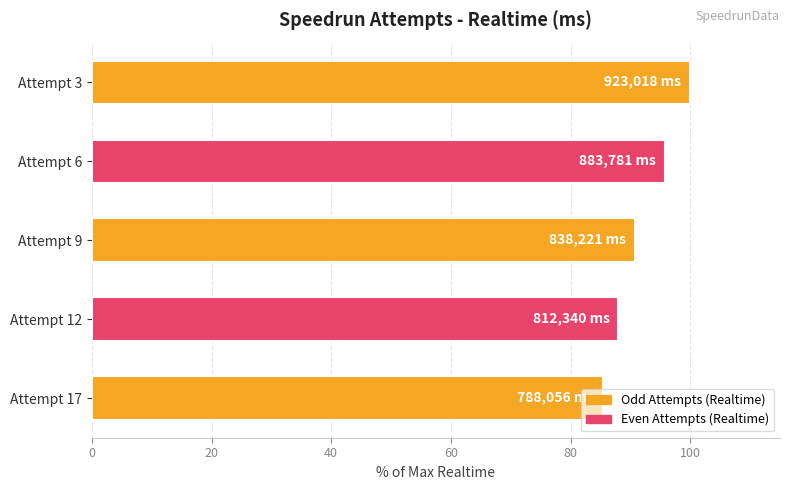

How many bars are there in total?

5